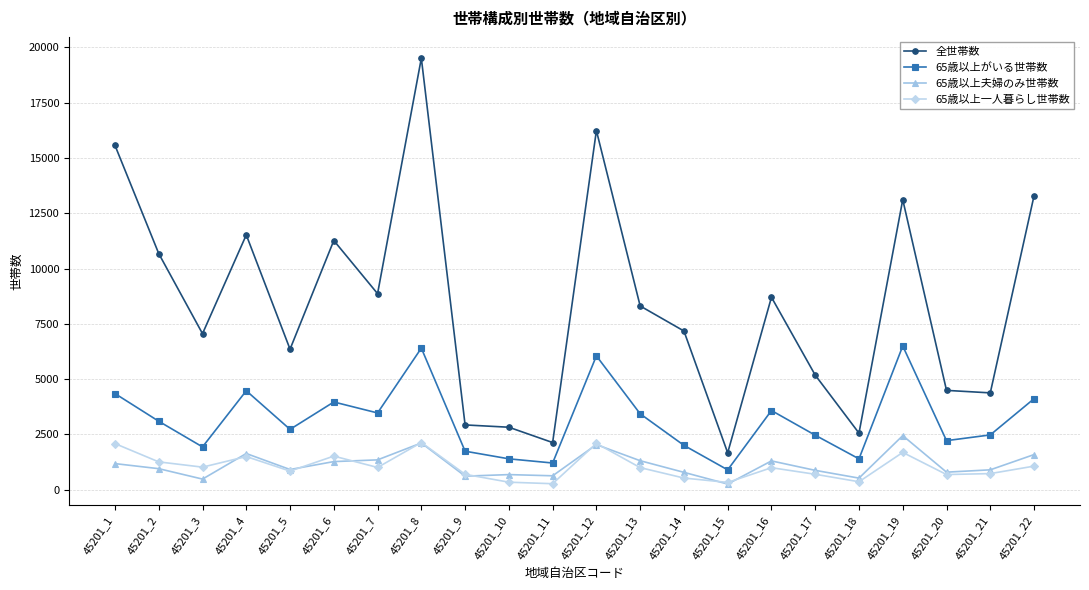

The value of 65歳以上がいる世帯数 at 45201_9 is 1740. True or false?

True